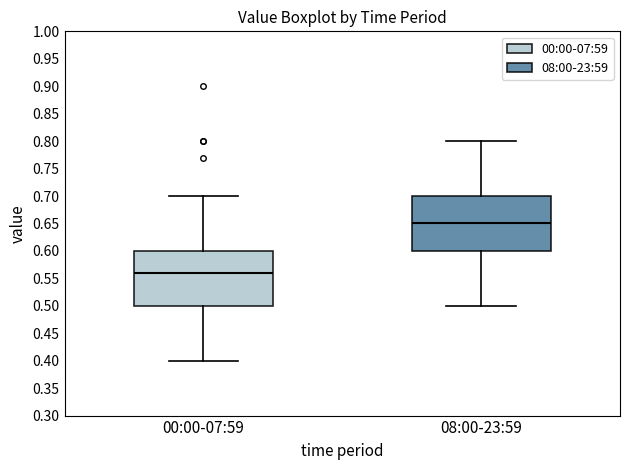

Reading left to right, transcribe this box plot: for each box, give where its median line is, the range the box spans, and where its two whiskers end, as read against the y-axis. The values are not printed on the chart, so give them approximately, as read against the axis.

00:00-07:59: median 0.56, box 0.50 to 0.60, whiskers 0.40 to 0.70
08:00-23:59: median 0.65, box 0.60 to 0.70, whiskers 0.50 to 0.80